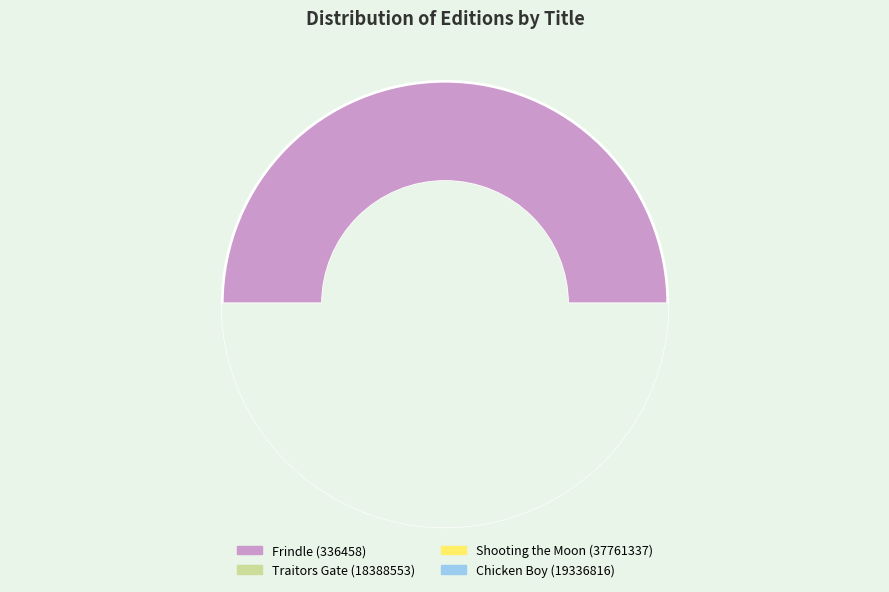

Does Traitors Gate (18388553) account for over 50% of the chart?

No